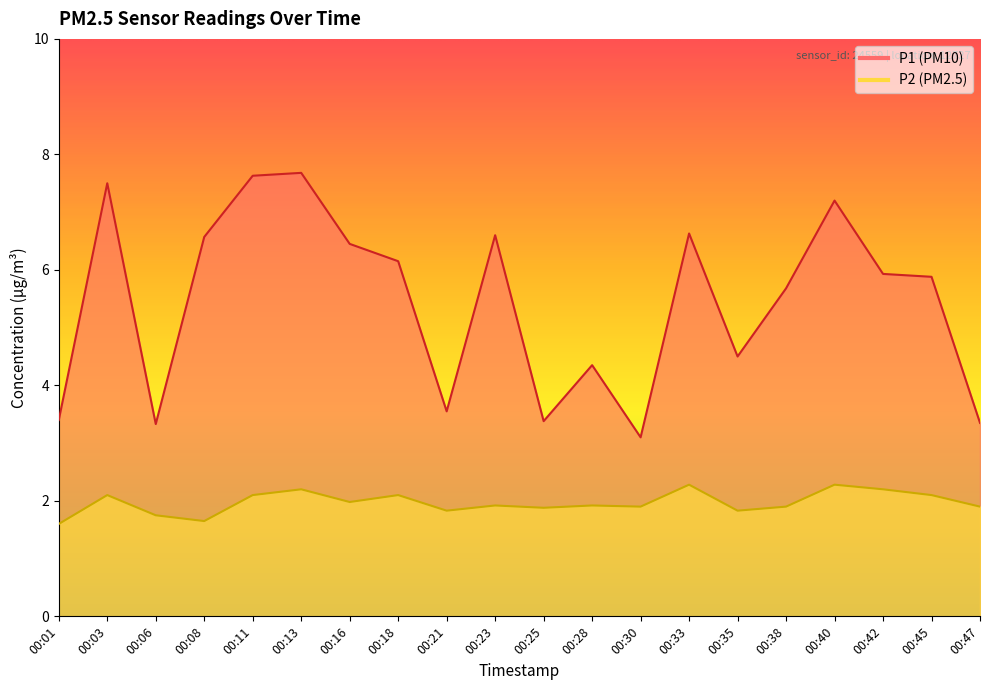

What is the sum of the P1 values at 00:40 and 00:08?

13.8